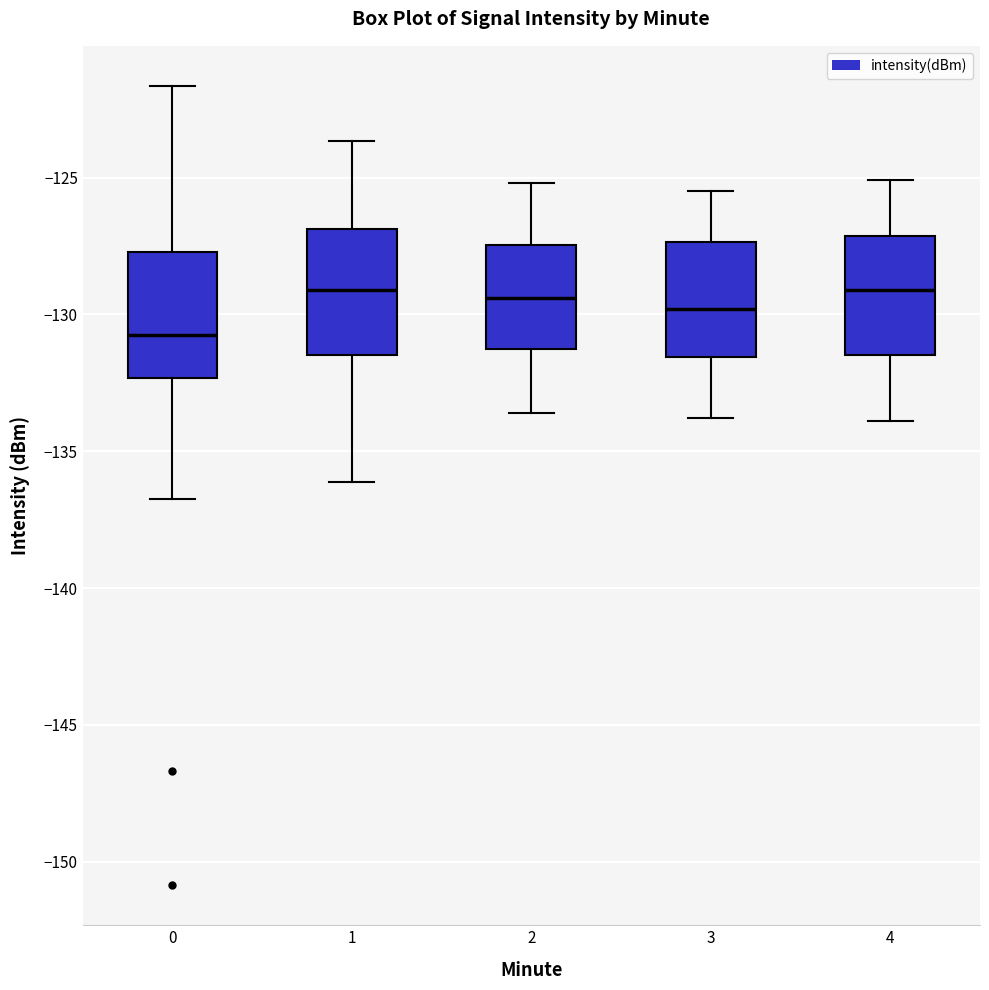

Where does the median line of the box at x = 1 sit on the y-axis? The values are not printed on the chart, so give them approximately, as read against the axis.

-129.0